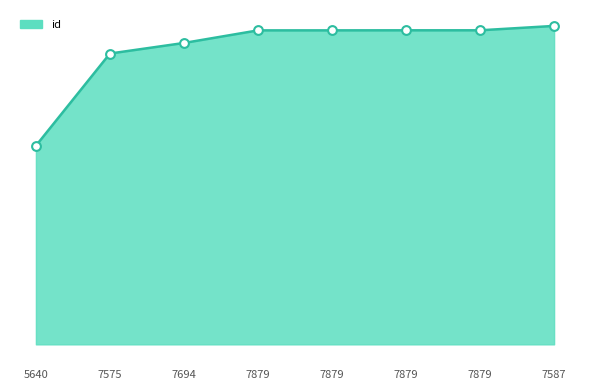

What is the ratio of the value at 7879 to the value at 7587?

1.0